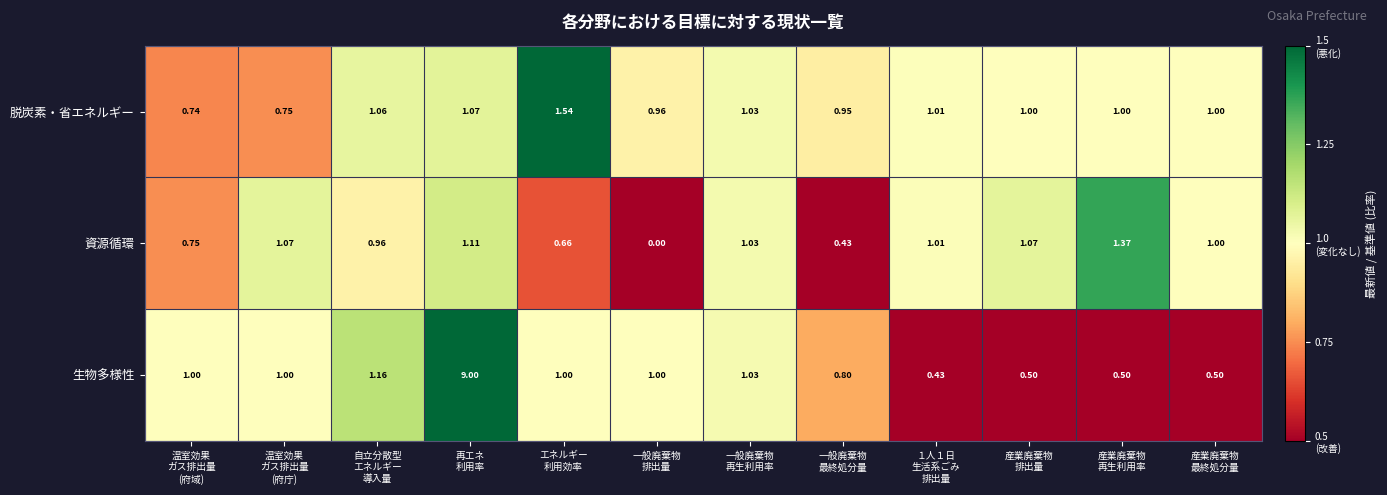

Which series has the widest spread of values?

生物多様性